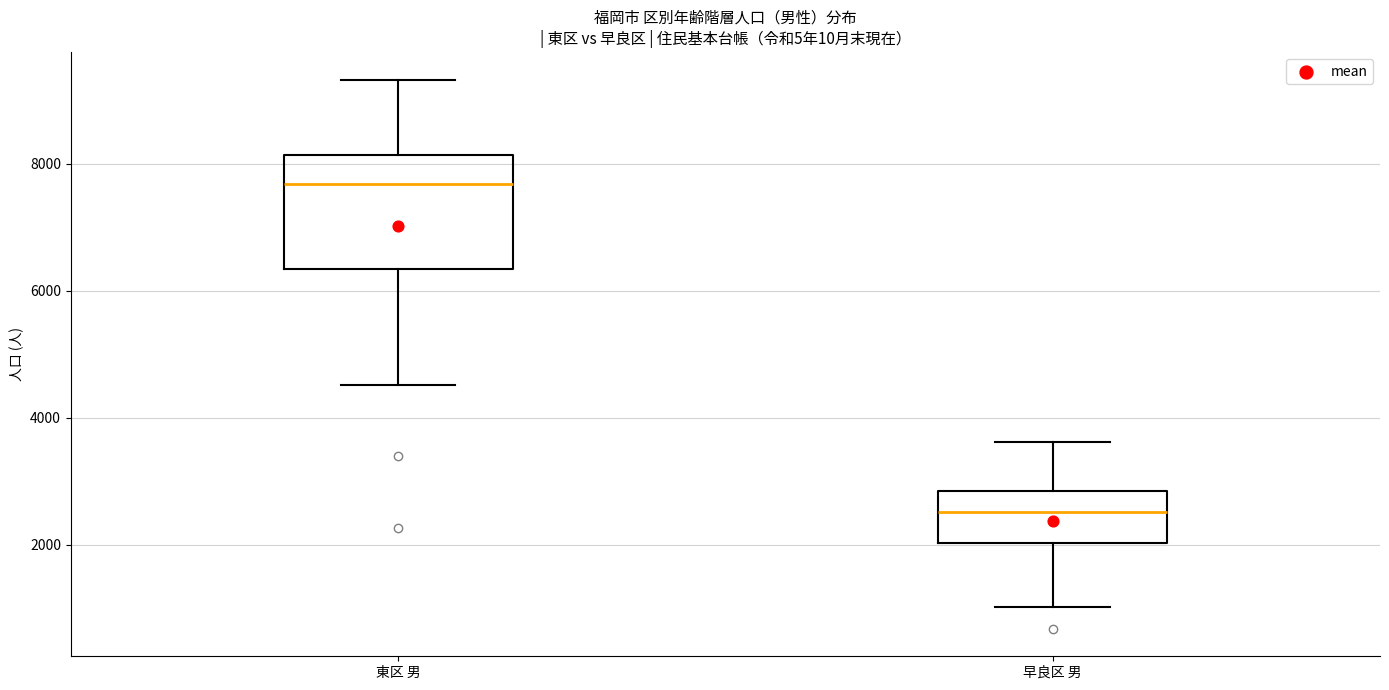

Reading left to right, read every box against the y-axis: the position of its median line, the range the box covers, and the ends of its whiskers. The values are not printed on the chart, so give them approximately, as read against the axis.

東区 男: median 7600, box 6400 to 8200, whiskers 4600 to 9400
早良区 男: median 2600, box 2000 to 2800, whiskers 1000 to 3600